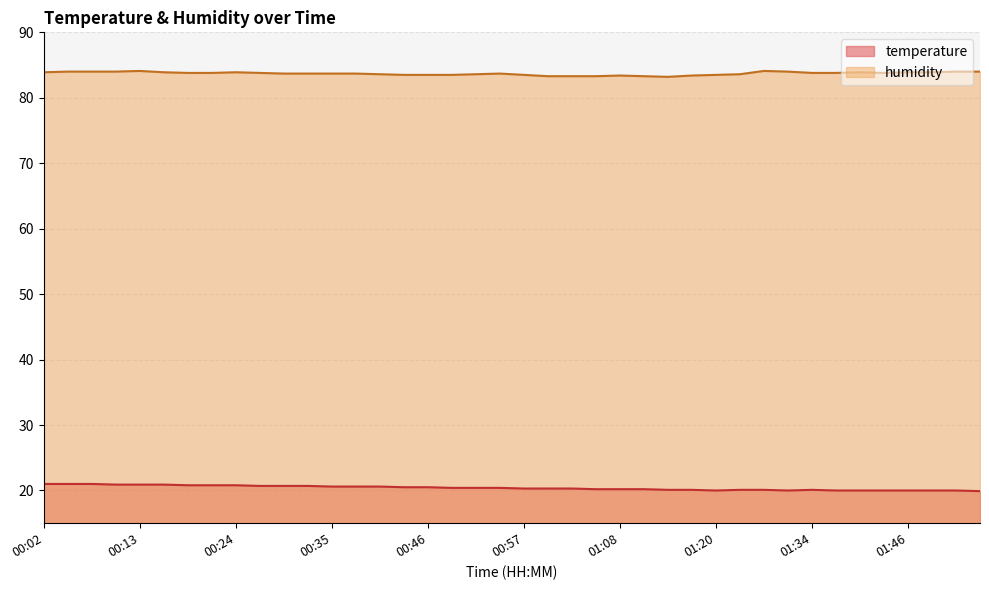

At which label does temperature reach its minimum?

01:54